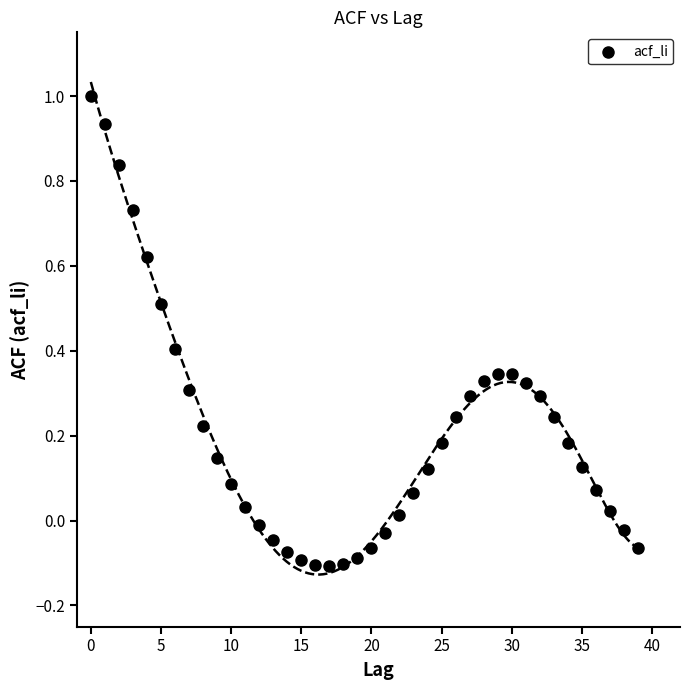

What is the range of Y values (max minus min)?

1.1